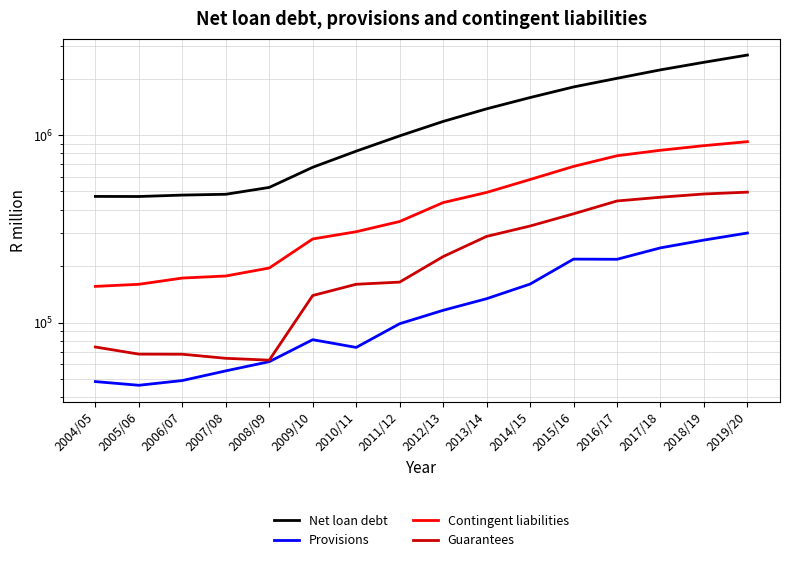

At which category does Provisions reach its first local valley?

2005/06